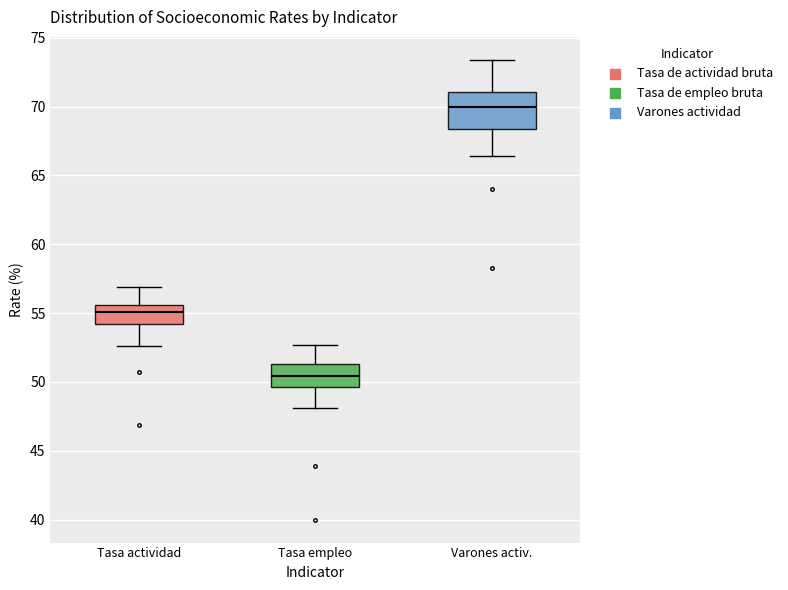

Reading left to right, read every box against the y-axis: the position of its median line, the range the box covers, and the ends of its whiskers. The values are not printed on the chart, so give them approximately, as read against the axis.

Tasa actividad: median 55.0, box 54.0 to 55.5, whiskers 52.5 to 57.0
Tasa empleo: median 50.5, box 49.5 to 51.5, whiskers 48.0 to 52.5
Varones activ.: median 70.0, box 68.5 to 71.0, whiskers 66.5 to 73.5